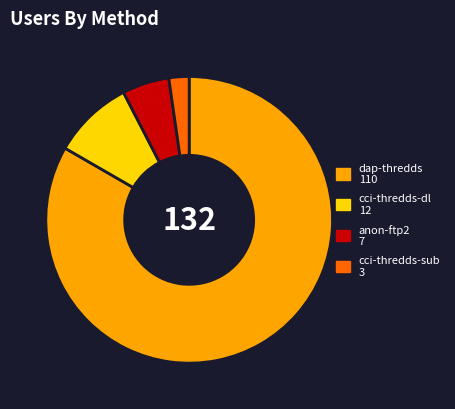

Does any single category account for the majority?

Yes